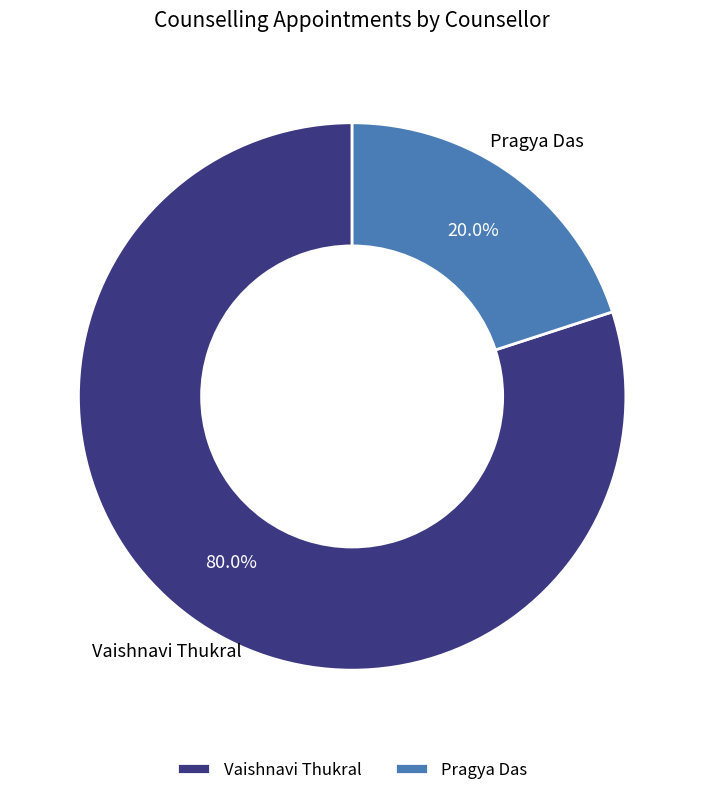

Which has a higher value, Pragya Das or Vaishnavi Thukral?

Vaishnavi Thukral